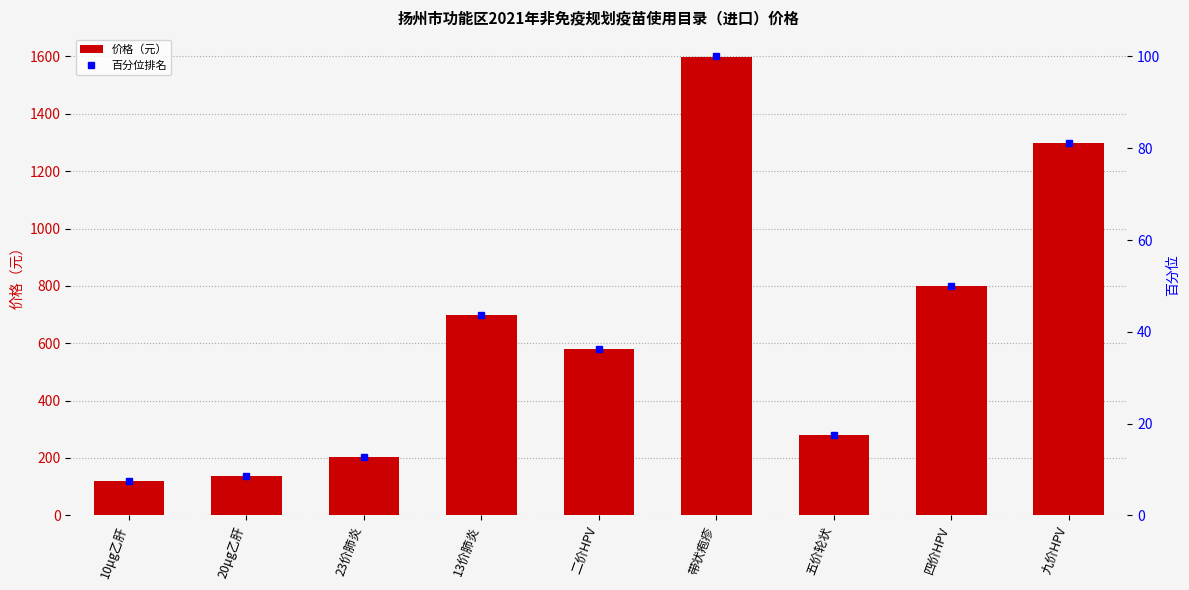

How many values in the 百分位排名 series exceed 36?

5